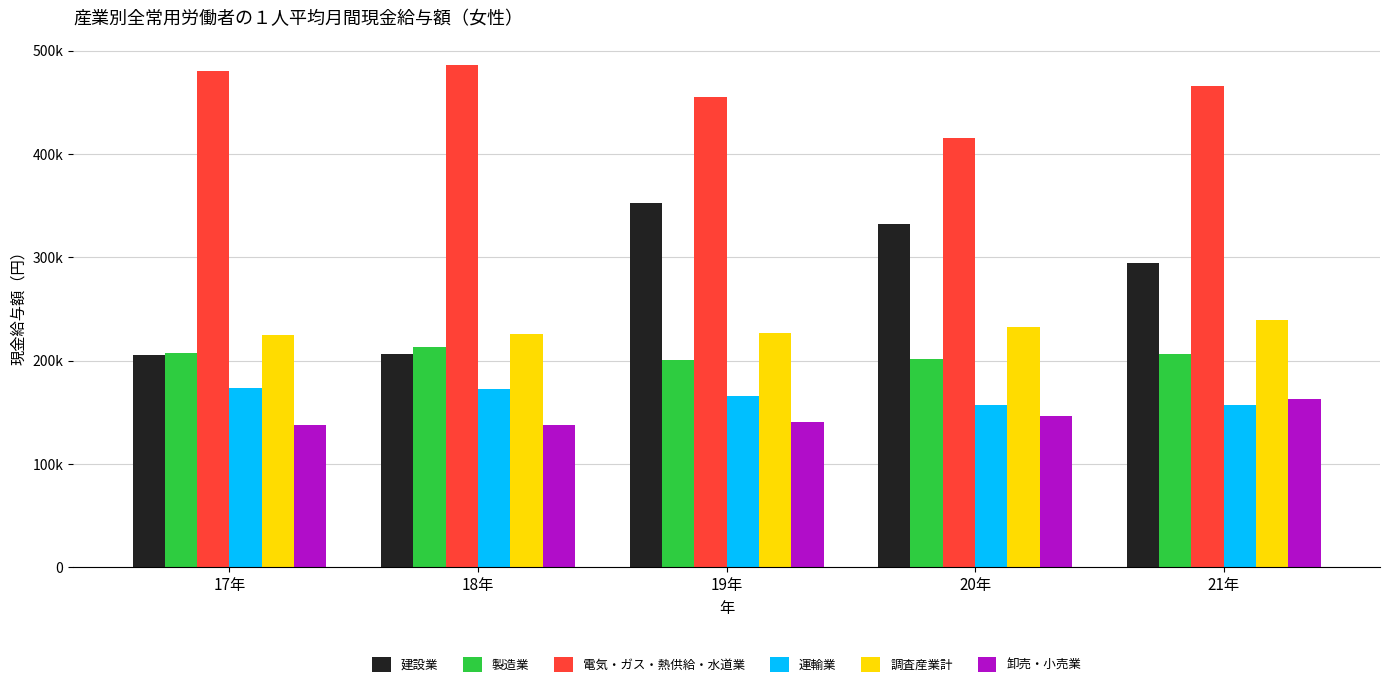

Where is 製造業 nearest to the value 207211?

17年